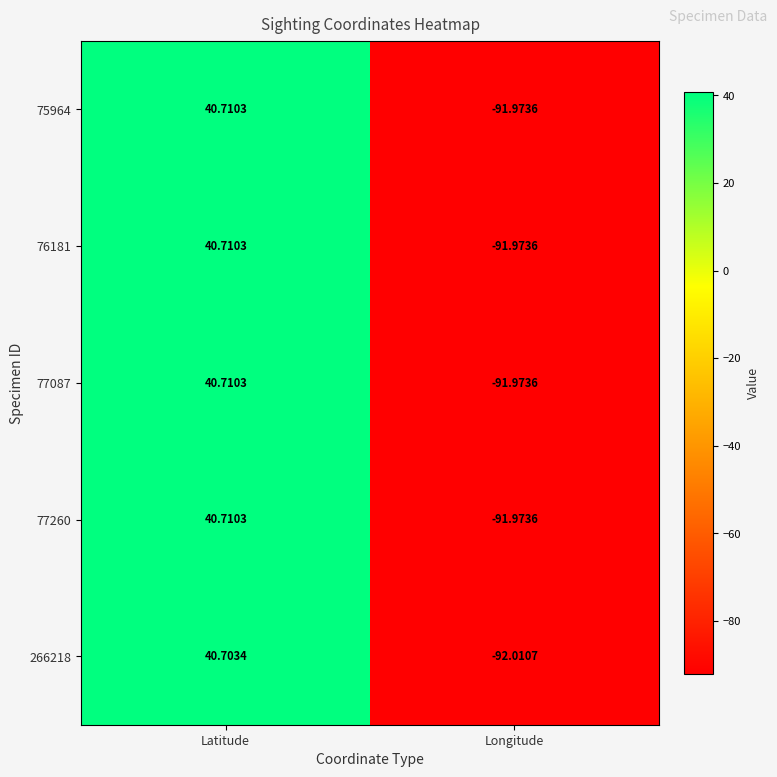

At which category is the sum across all series the highest?

Latitude